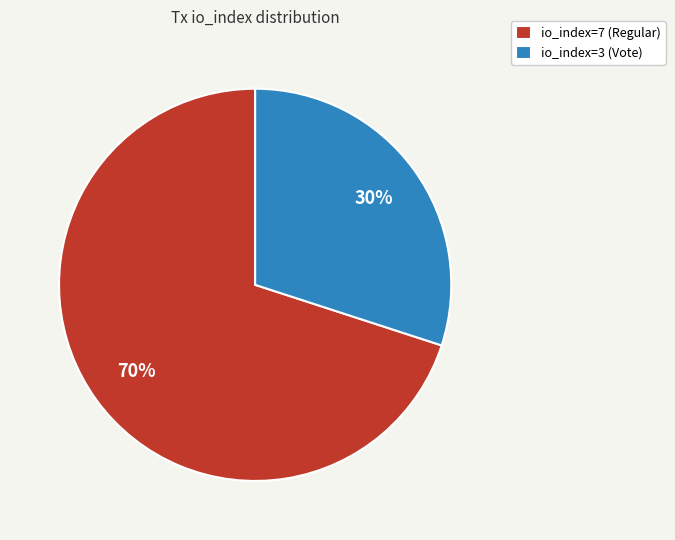

To the nearest percent, what is the average slice percentage?

50%